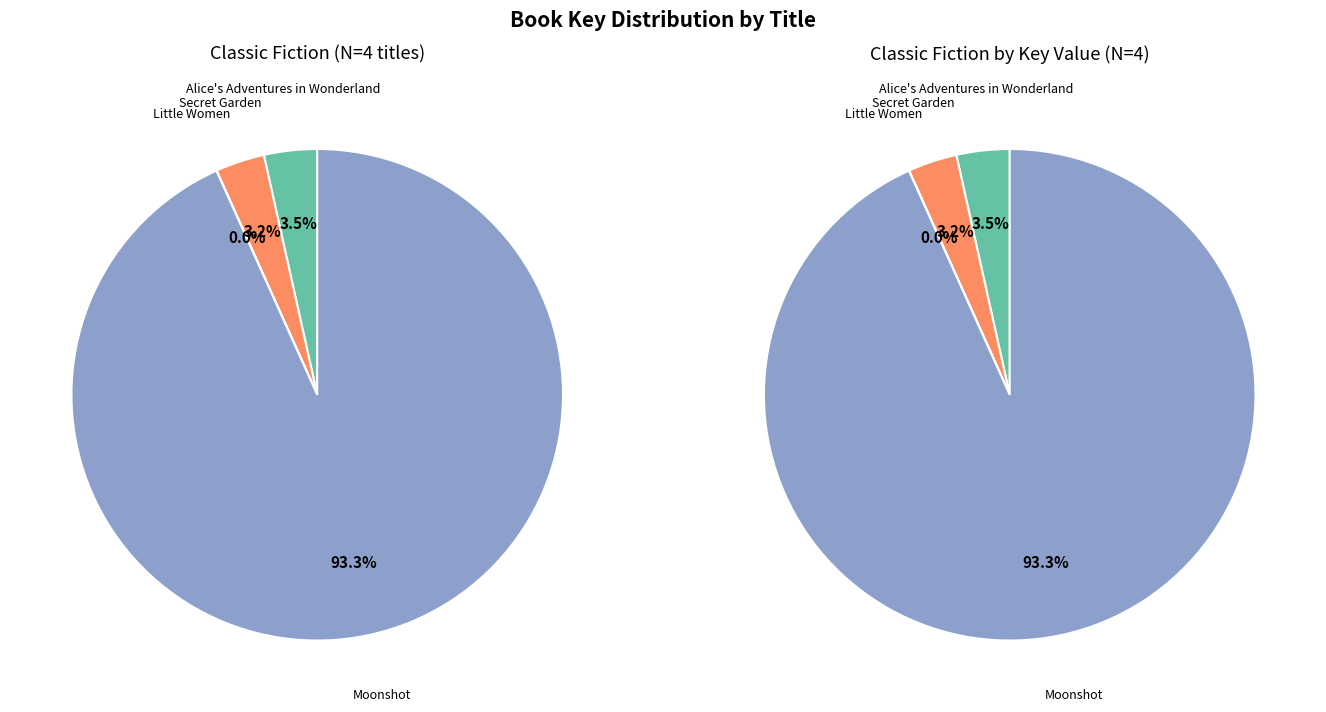

Count the number of slices in the pie.

4